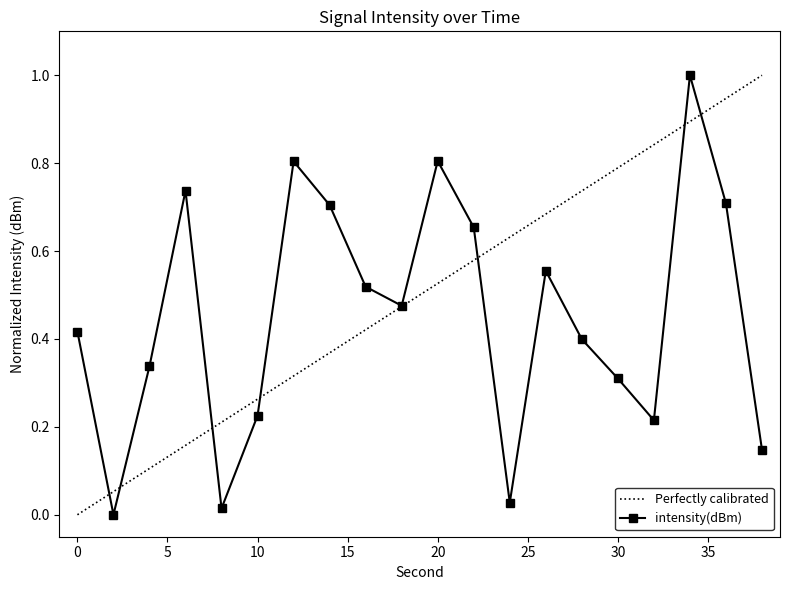

What is the difference between the values at 20 and 6?

0.1